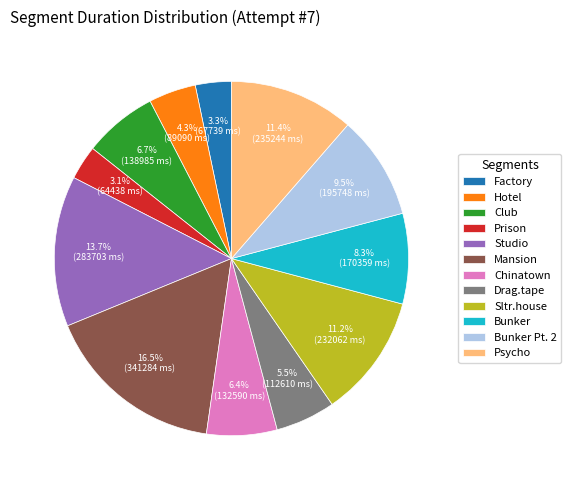

Approximately how many times larger is the value at Factory compared to Psycho?

0.3